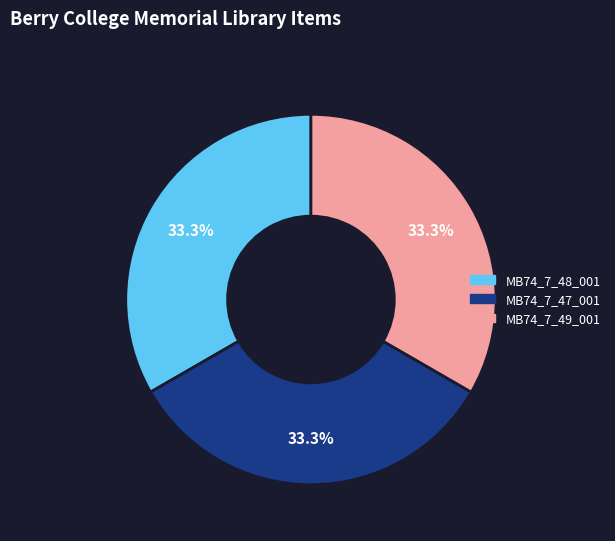

Is there a majority slice in this chart?

No